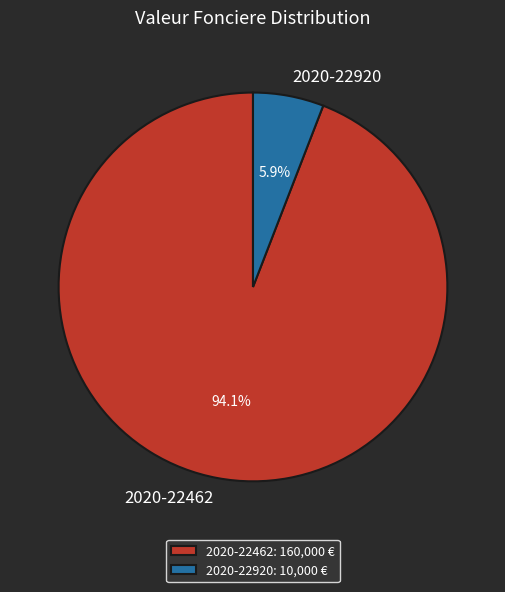

Which has a higher value, 2020-22920 or 2020-22462?

2020-22462